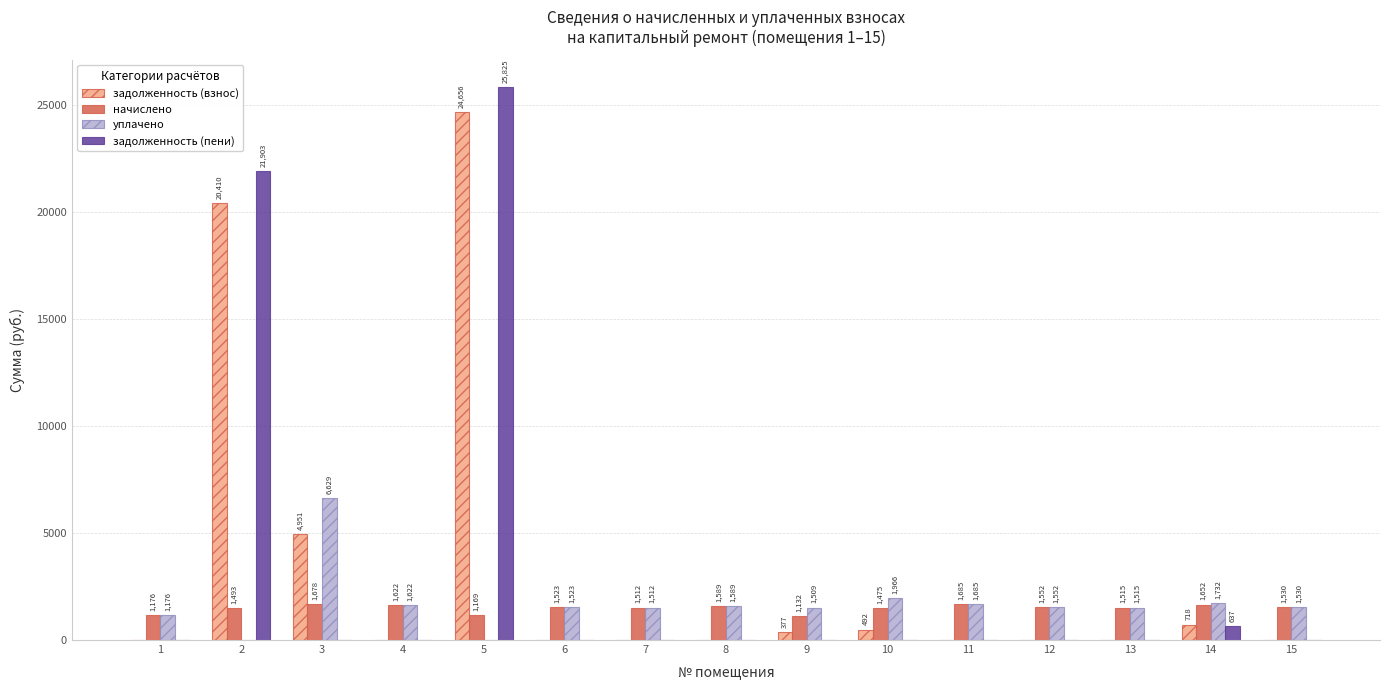

Which series has the largest total across all categories?

задолженность (взнос)